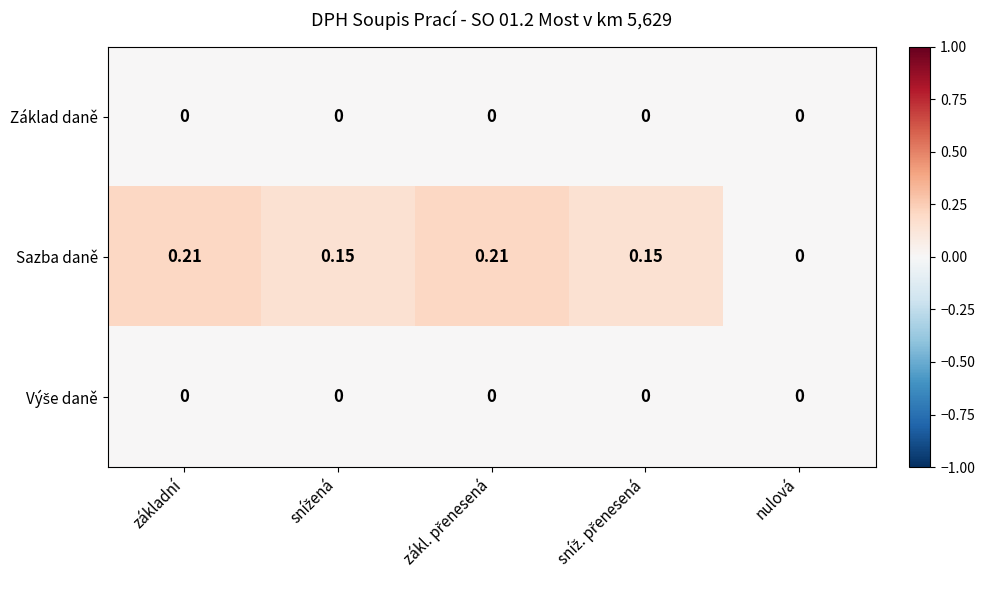

Which series has the largest total across all categories?

Sazba daně